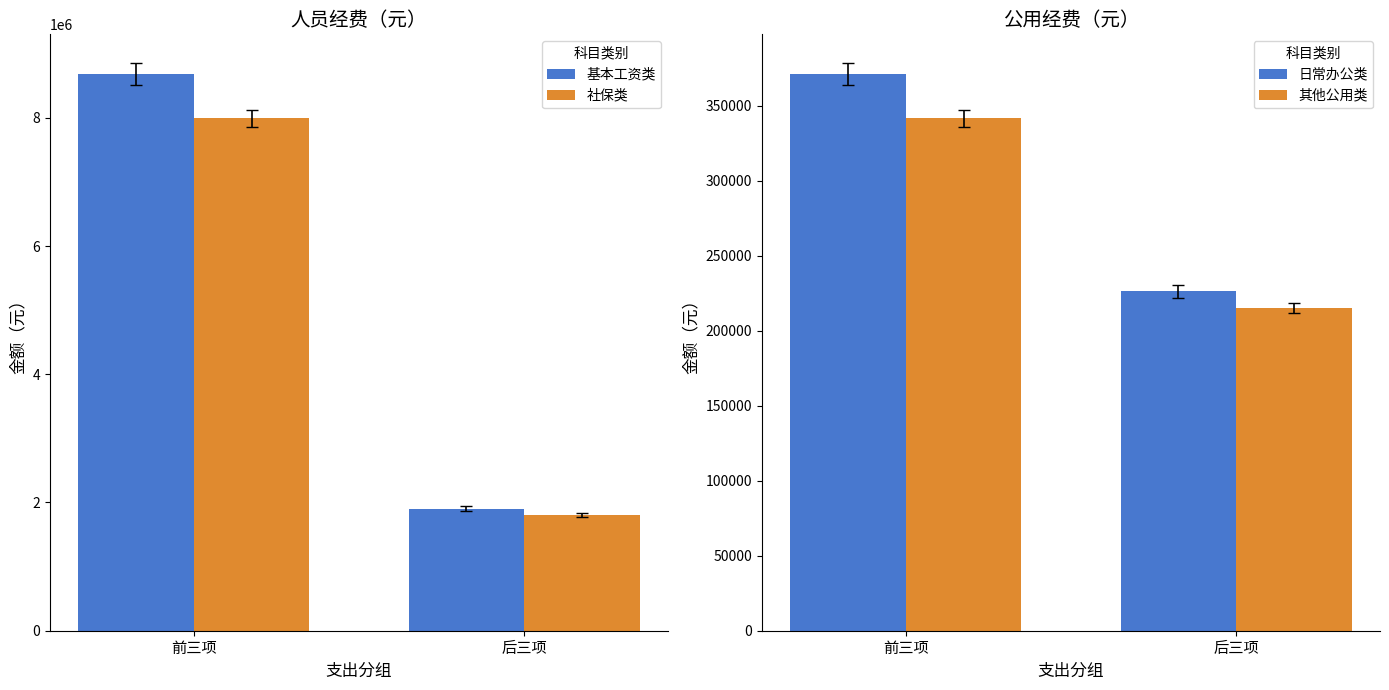

At which label does 基本工资类 reach its minimum?

后三项